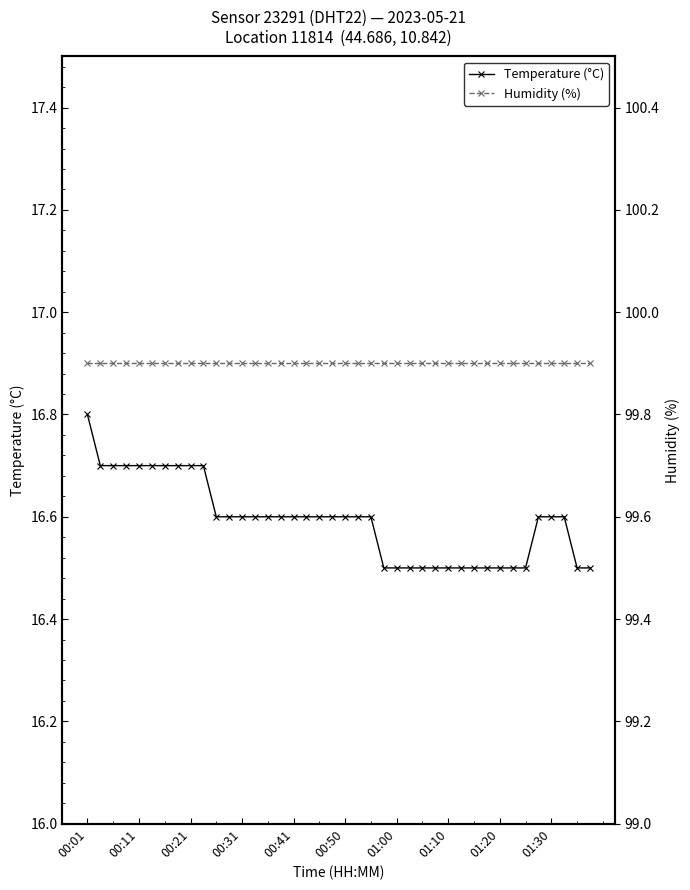

What position from the left is 00:01?

1